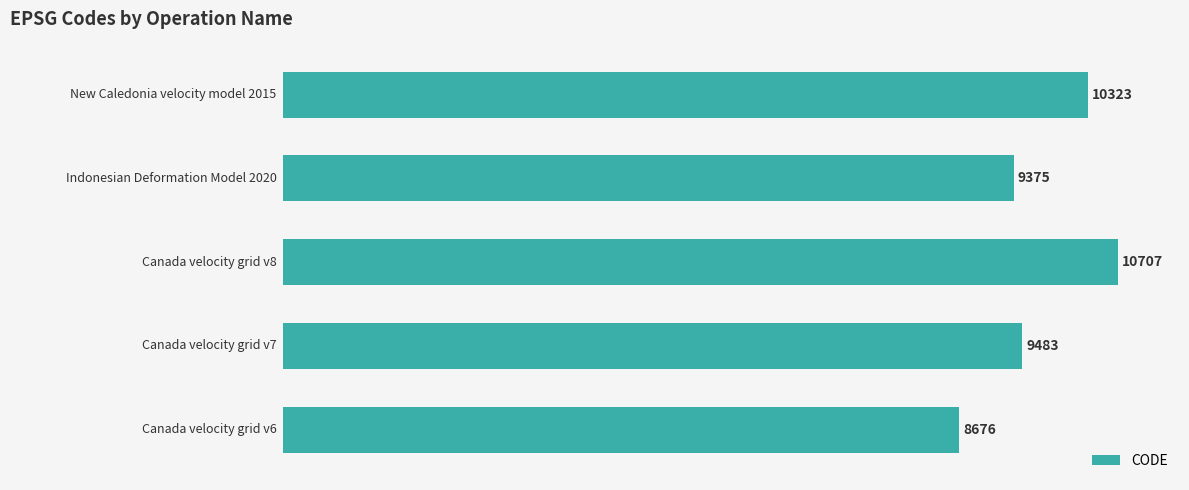

Reading top to bottom, what are all the values shown in this chart?

10323	9375	10707	9483	8676